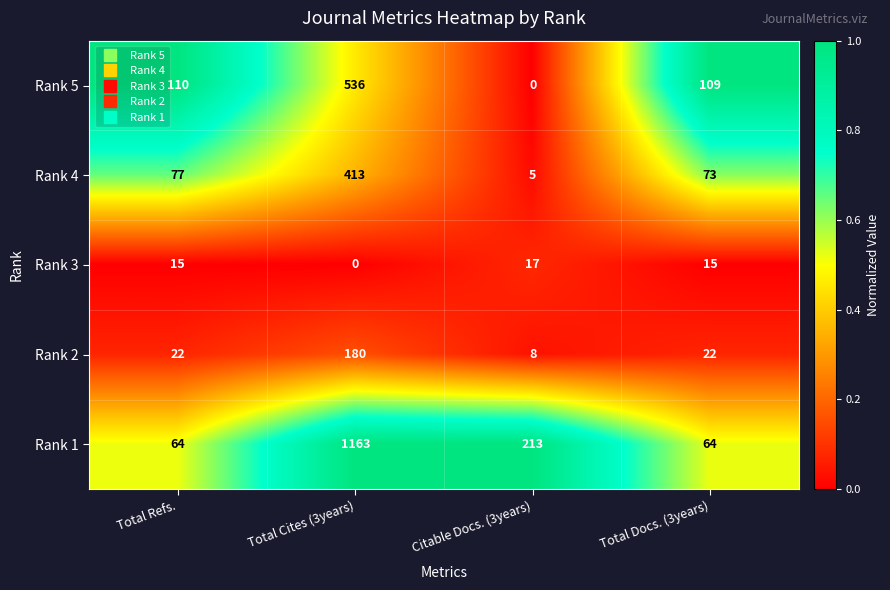

What is the difference between the second highest and minimum values in the Rank 2 series?

14